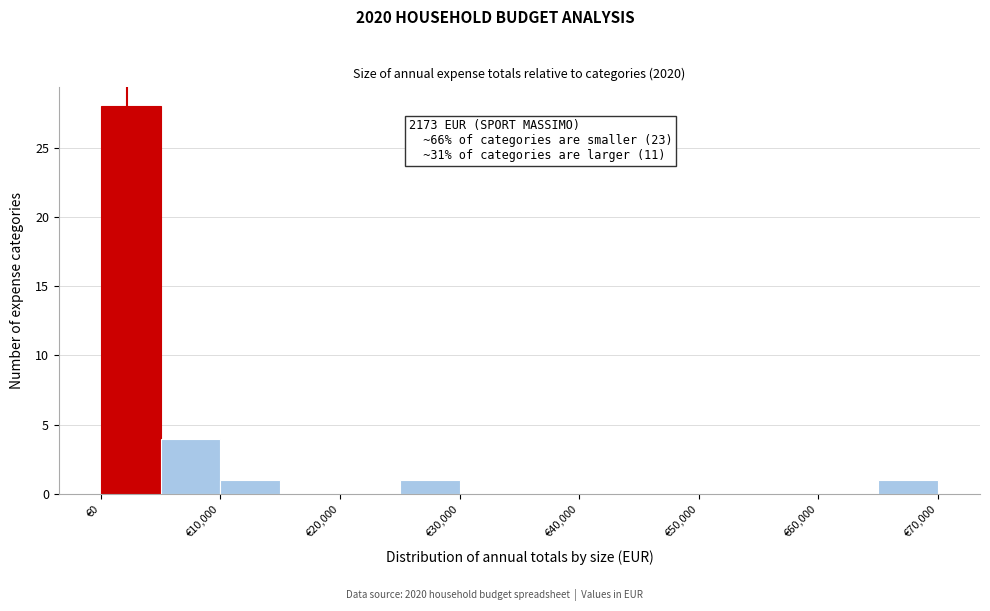

Which range on the x-axis has the tallest bar?

0 to 5000